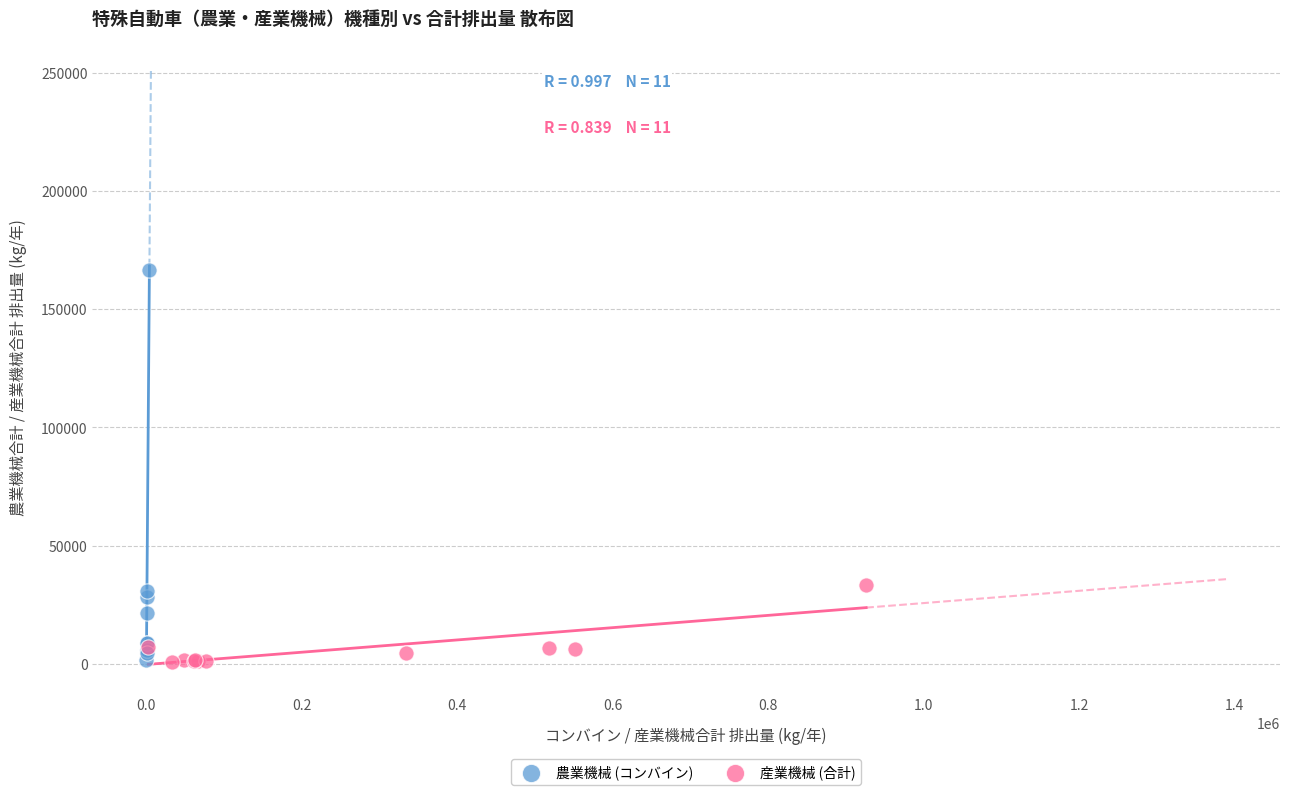

Which series has the widest spread of Y values?

農業機械 (コンバイン)